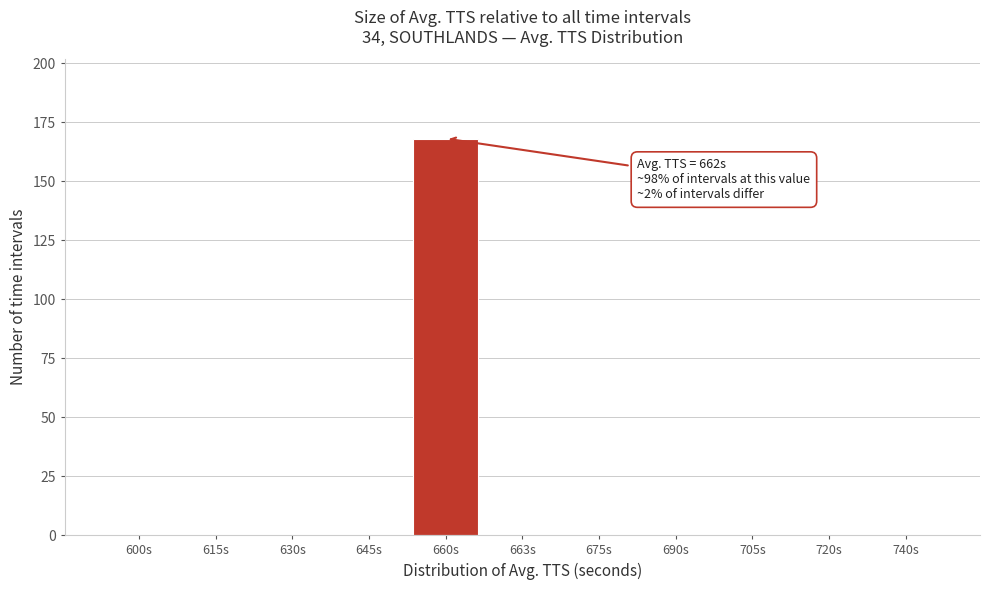

Reading right to left, extract all data points from this chart.

740s=0	720s=0	705s=0	690s=0	675s=0	663s=0	660s=168	645s=0	630s=0	615s=0	600s=0